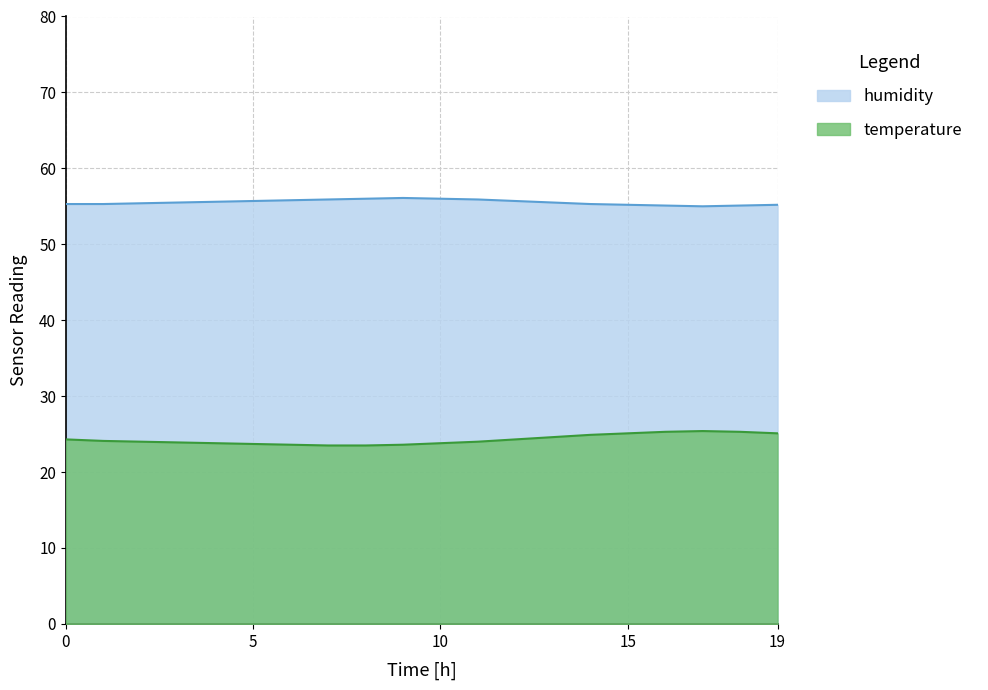

True or false: humidity and temperature cross at least once.

False